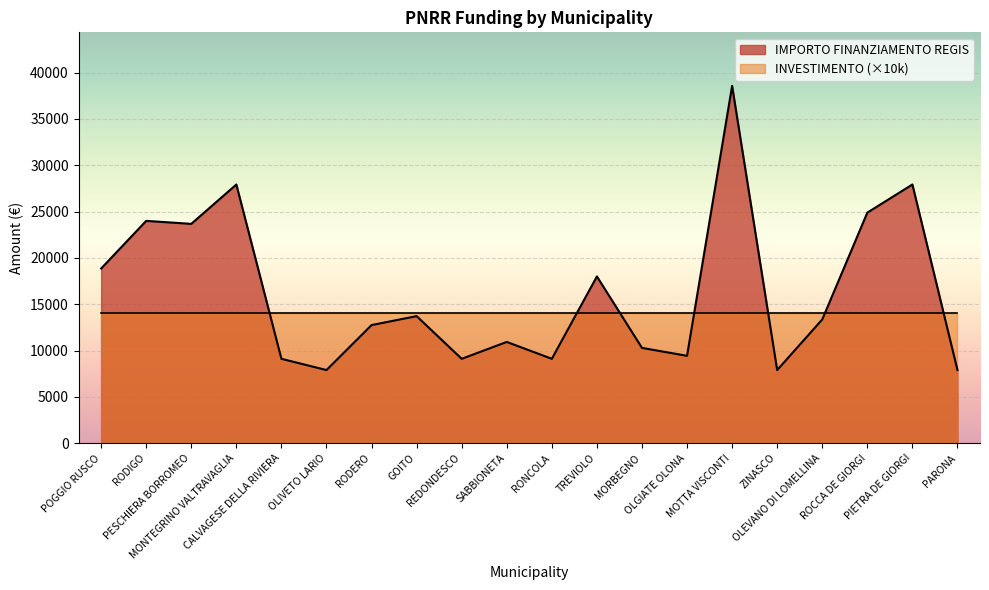

List the labels in order of value, largest first.

MOTTA VISCONTI, MONTEGRINO VALTRAVAGLIA, PIETRA DE GIORGI, ROCCA DE GIORGI, RODIGO, PESCHIERA BORROMEO, POGGIO RUSCO, TREVIOLO, GOITO, OLEVANO DI LOMELLINA, RODERO, SABBIONETA, MORBEGNO, OLGIATE OLONA, CALVAGESE DELLA RIVIERA, REDONDESCO, RONCOLA, OLIVETO LARIO, ZINASCO, PARONA